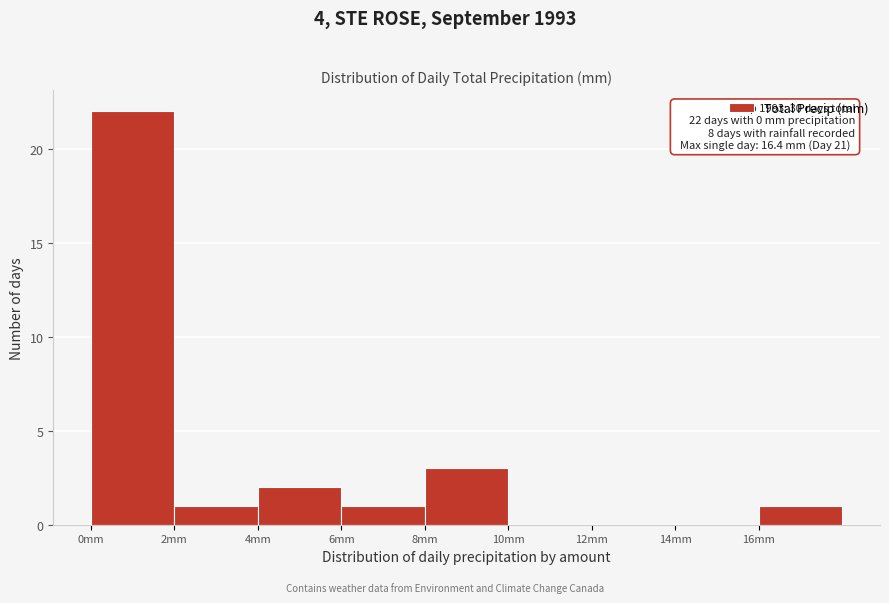

Which range on the x-axis has the tallest bar?

0 to 2